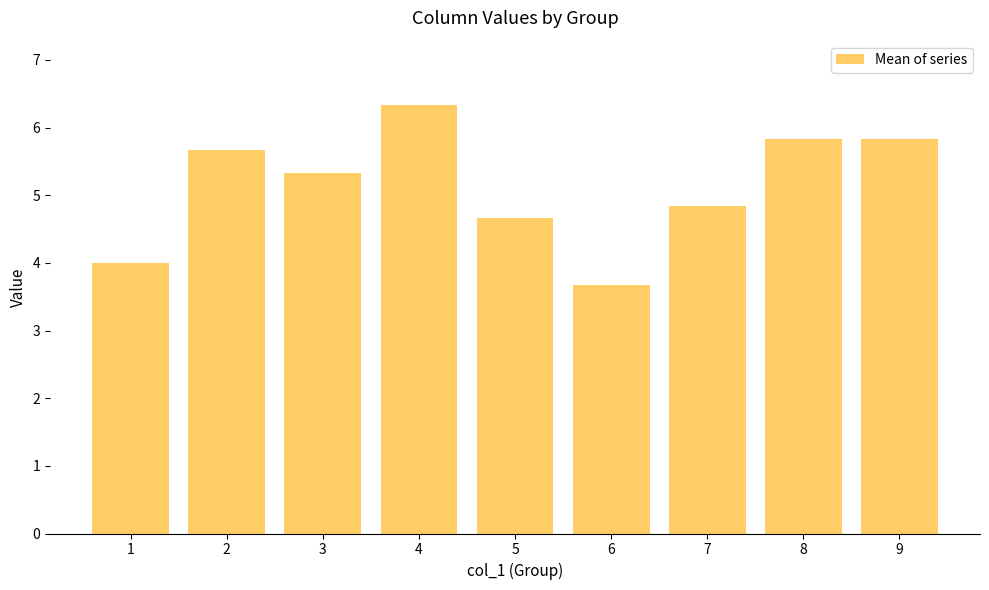

The value at 8 is 5.8. True or false?

True